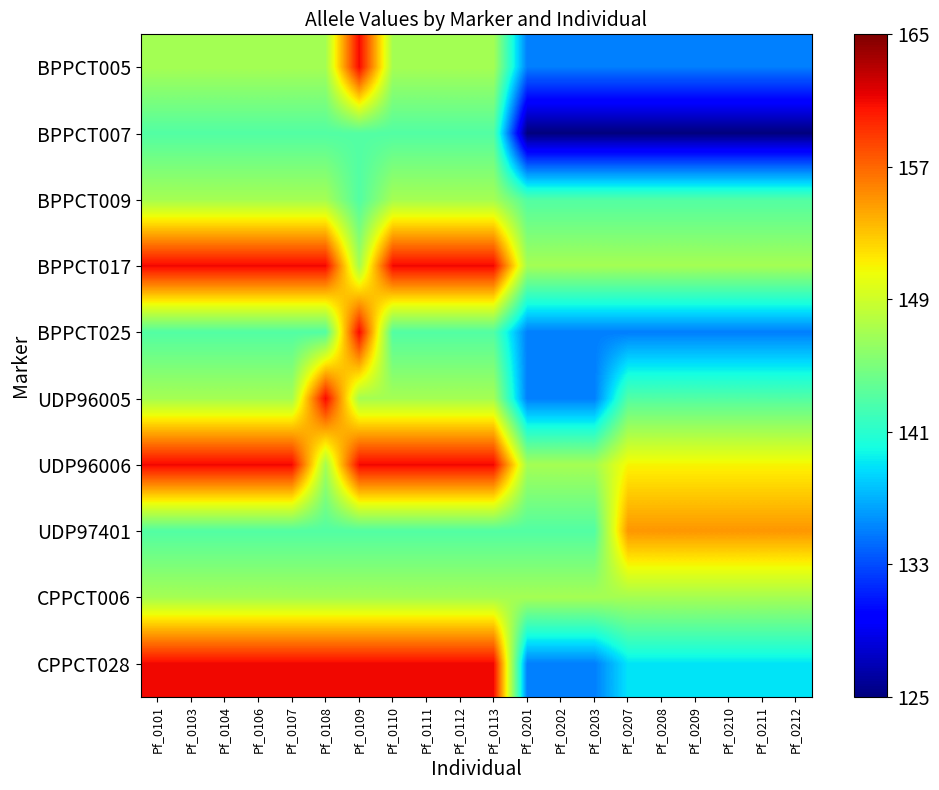

Rank the series at Pf_0202 from highest to lowest value.

BPPCT017, UDP96006, CPPCT006, BPPCT009, UDP97401, BPPCT005, BPPCT025, UDP96005, CPPCT028, BPPCT007